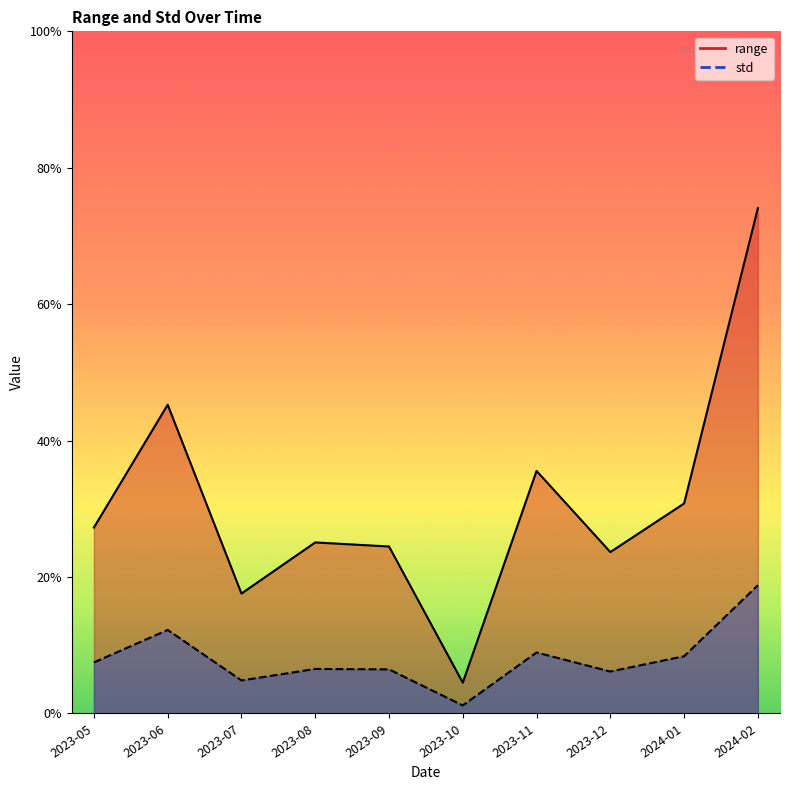

Where is std nearest to the value 0?

2023-10